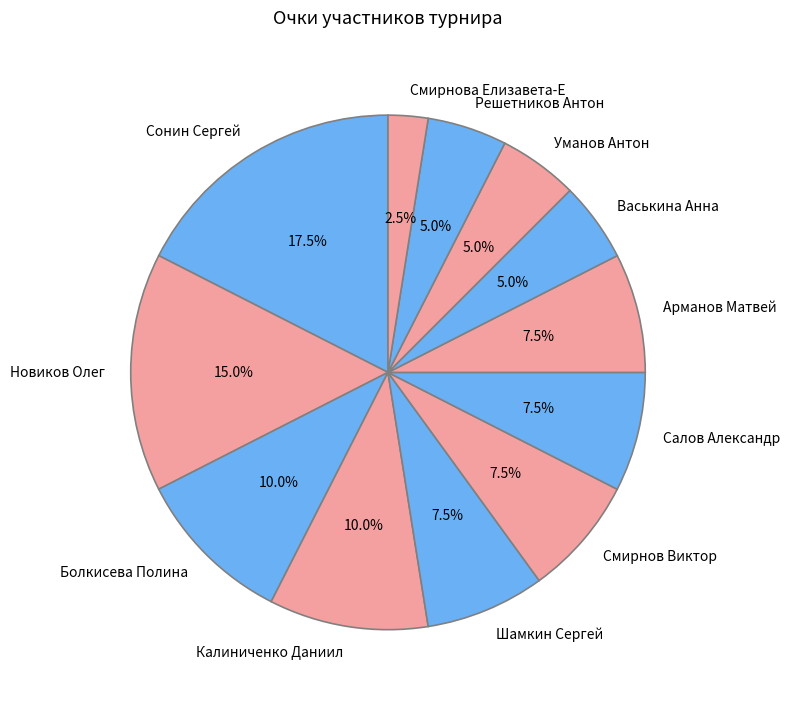

The Калиниченко Даниил slice represents 10% of the pie. True or false?

True